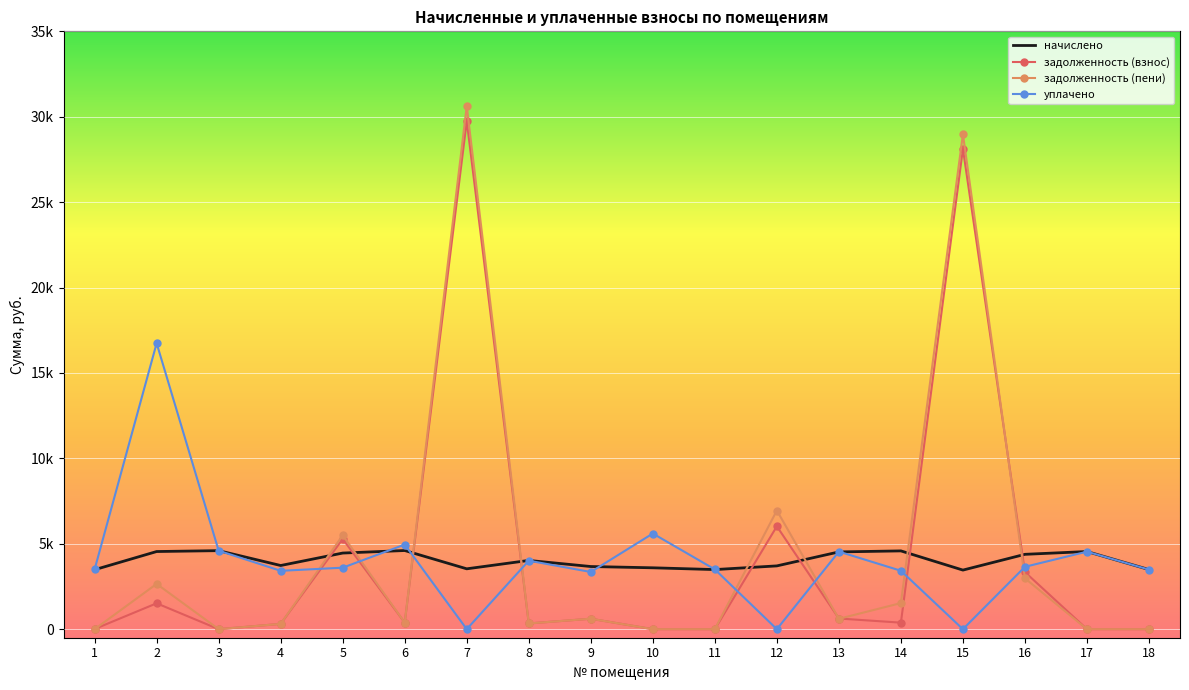

How many data points in начислено are above 4025?

9